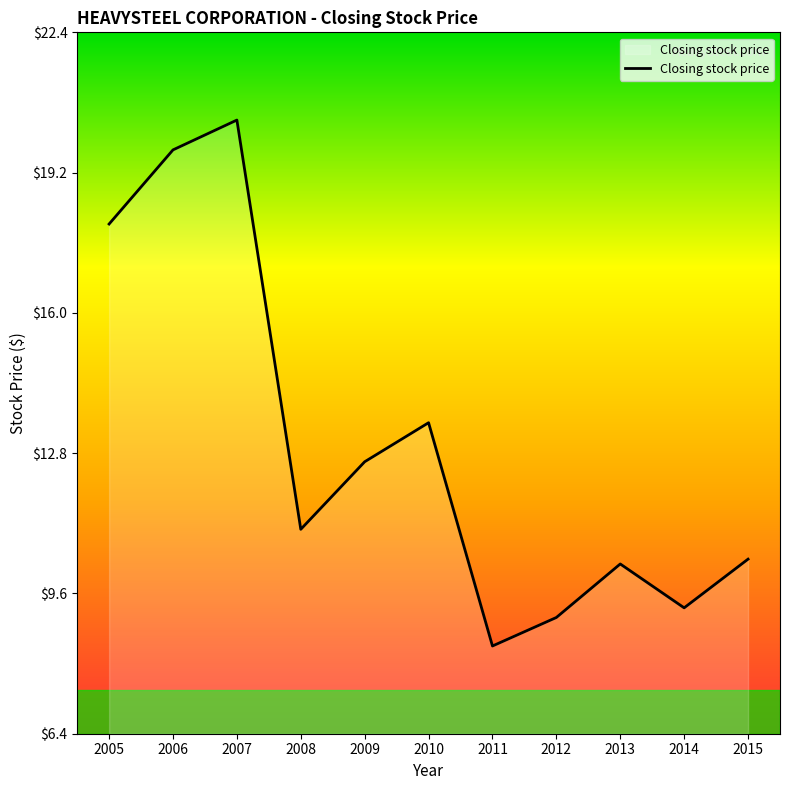

What is the ratio of the value at 2014 to the value at 2009?

0.7